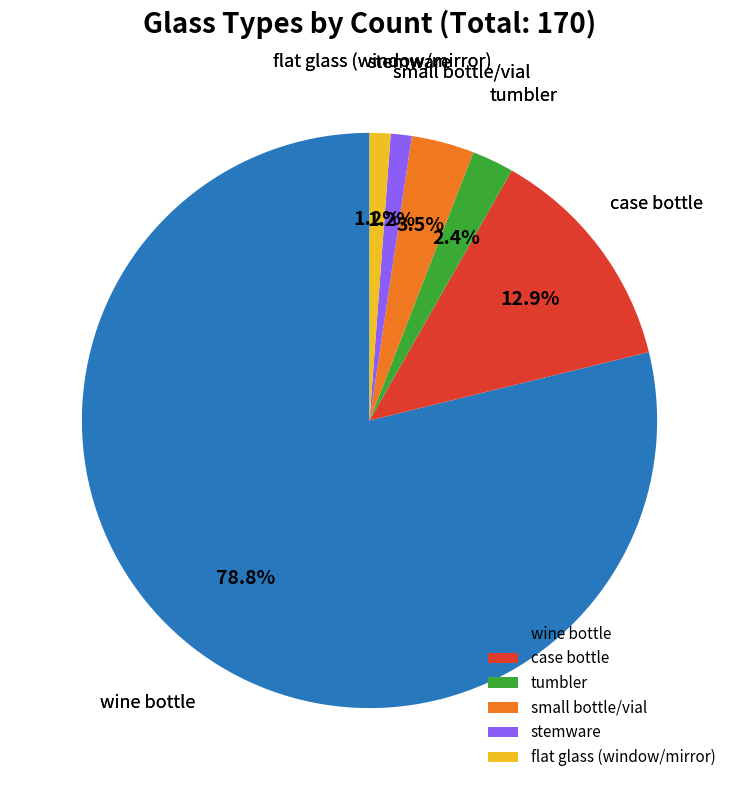

Combined, do case bottle and flat glass (window/mirror) account for over 50%?

No